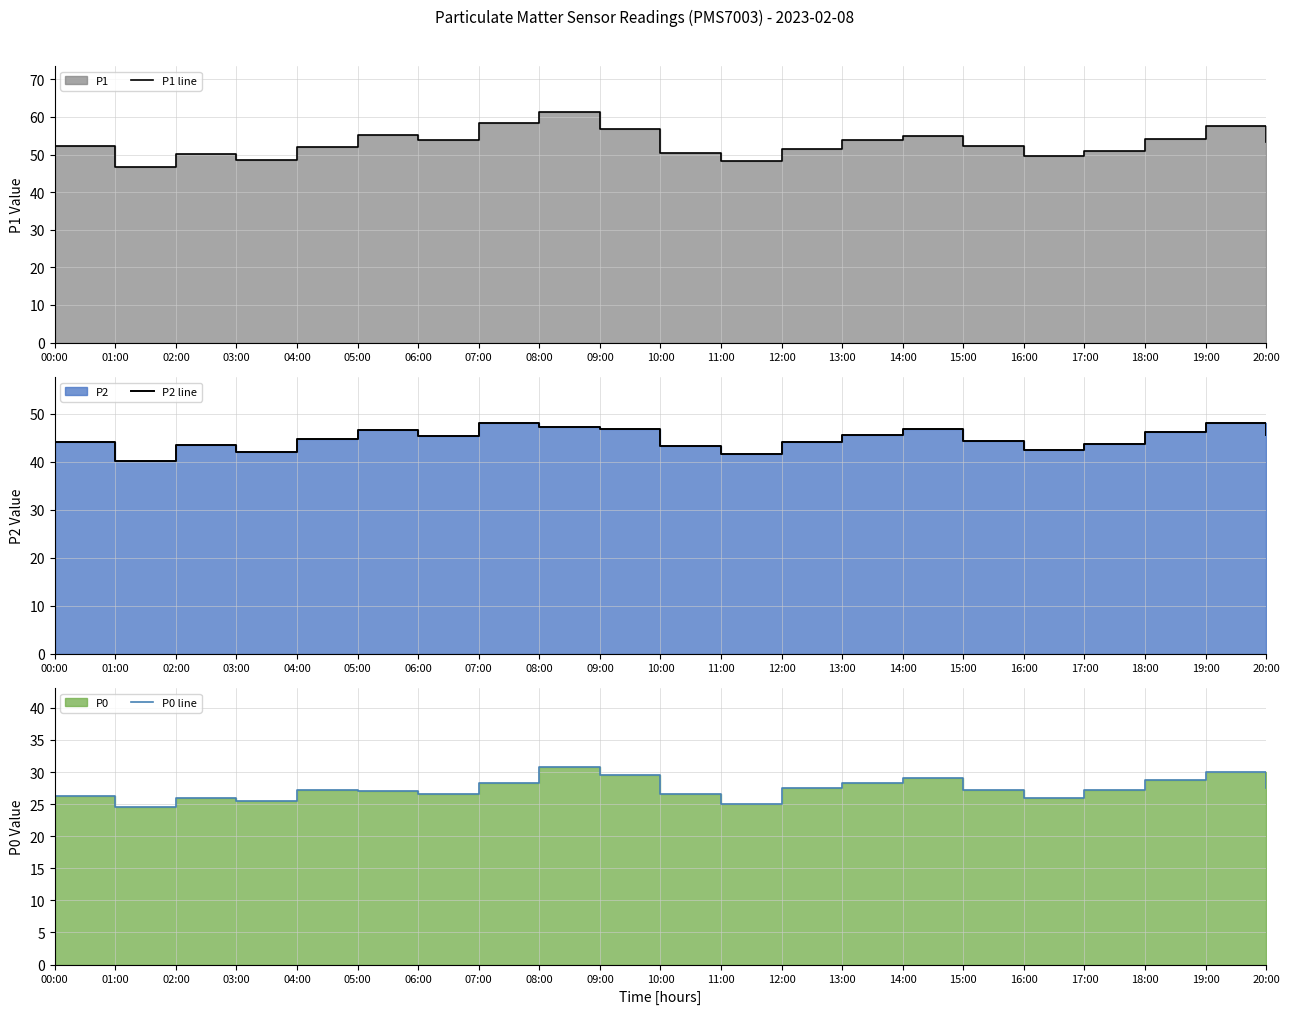

True or false: P2 line and P0 line cross at least once.

False